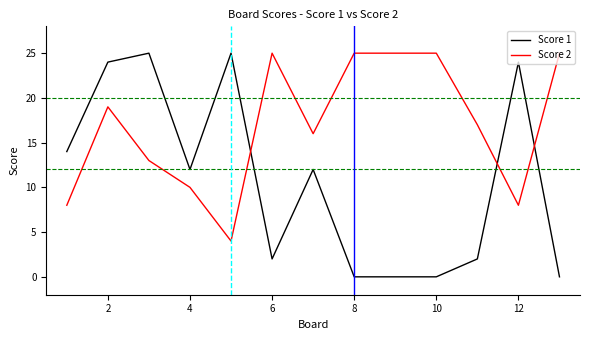

True or false: Score 1 and Score 2 intersect in this chart.

True